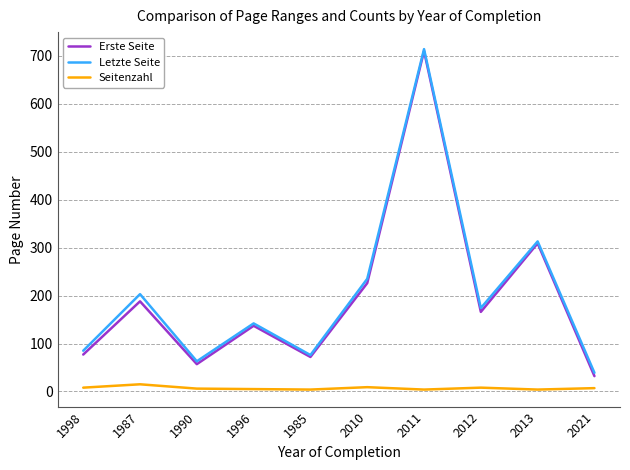

At which category is the sum across all series the highest?

2011